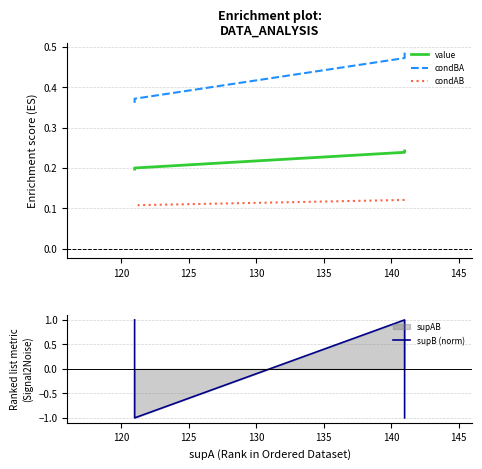

Rank the series by their average value, from highest to lowest.

condBA, value, condAB, supB (norm)